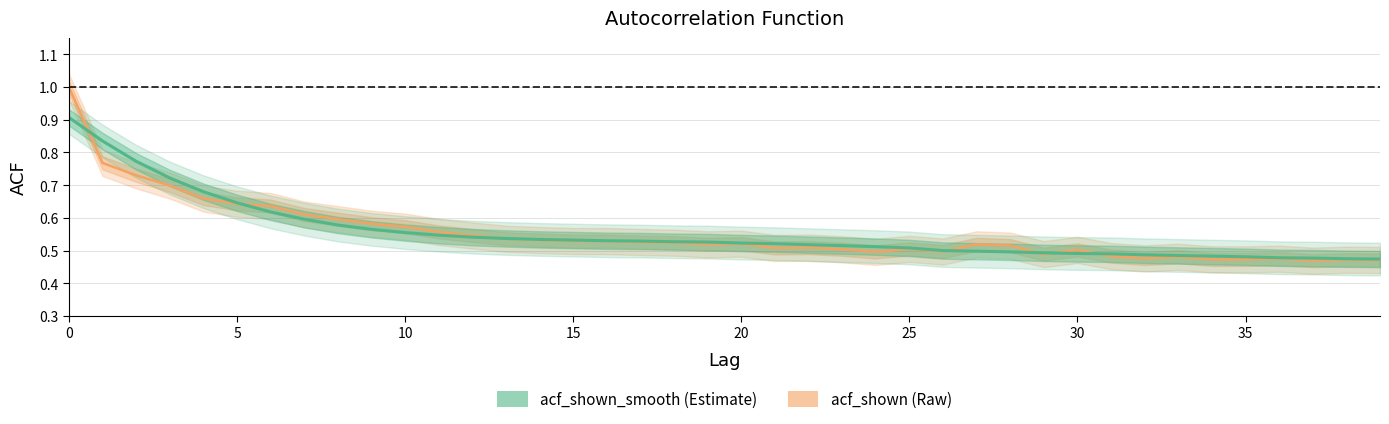

What is the maximum value shown in the chart?

1.0